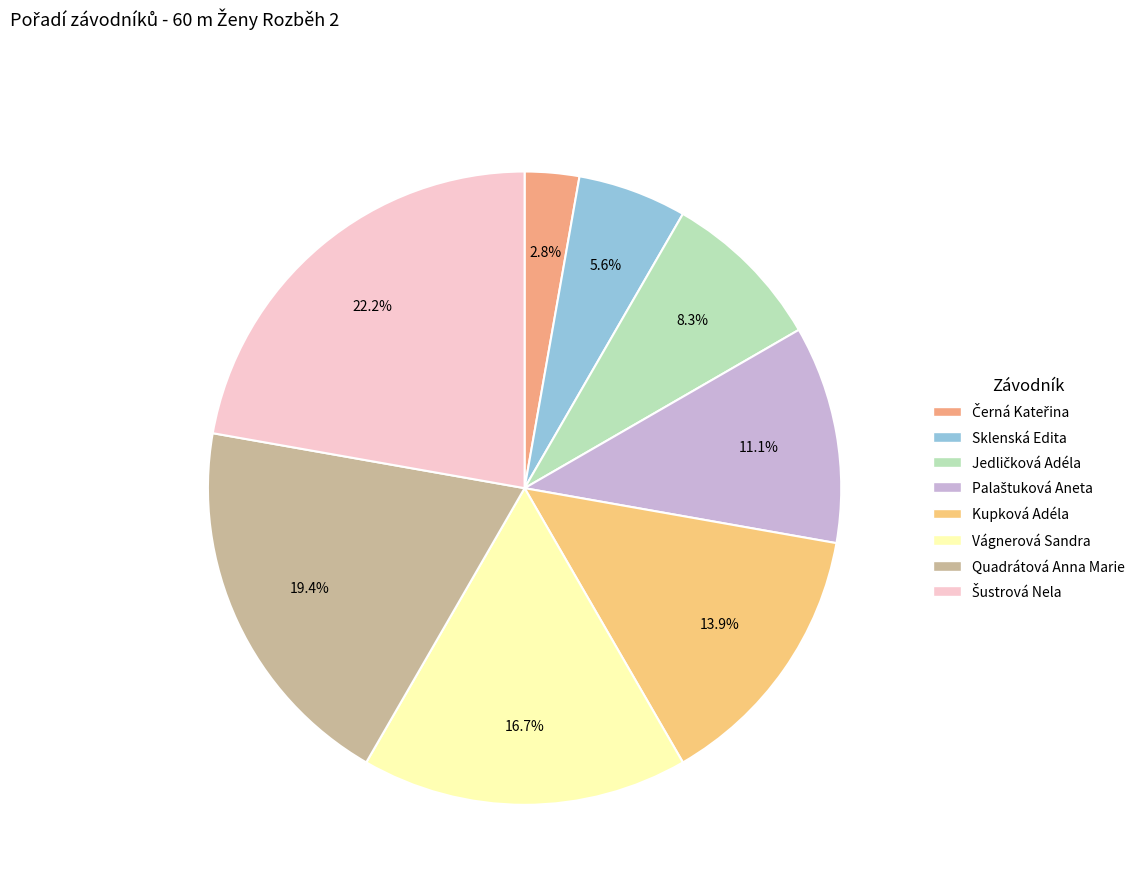

Does Quadrátová Anna Marie represent more than half of the total?

No